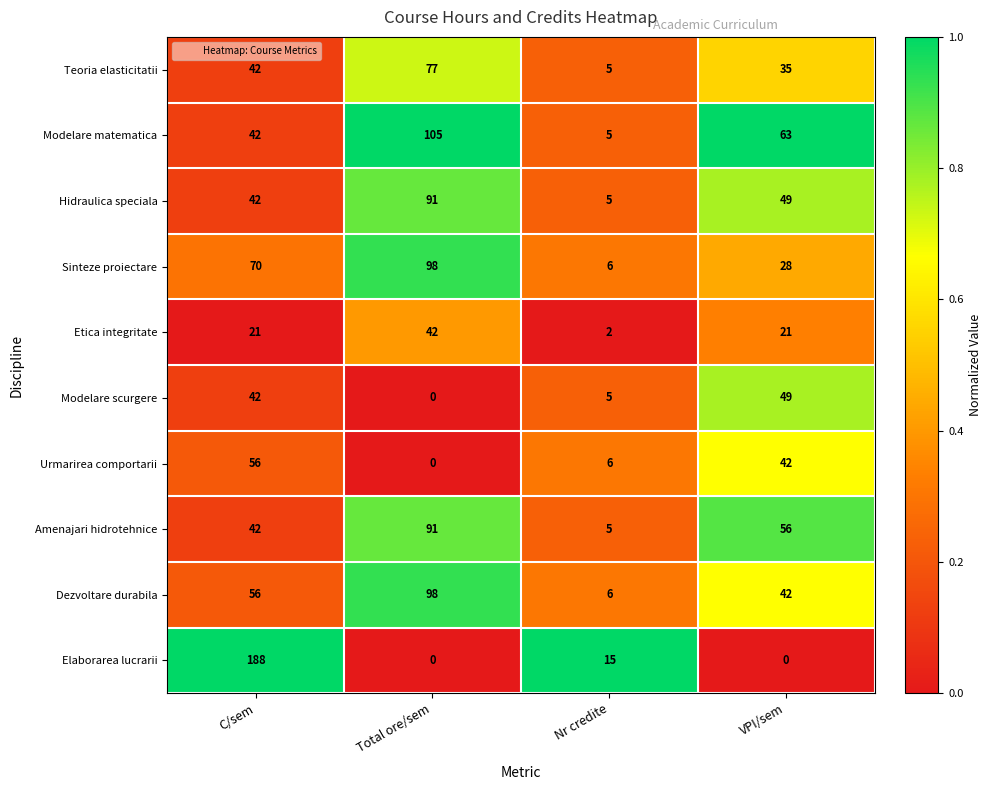

Which series has the widest spread of values?

Elaborarea lucrarii